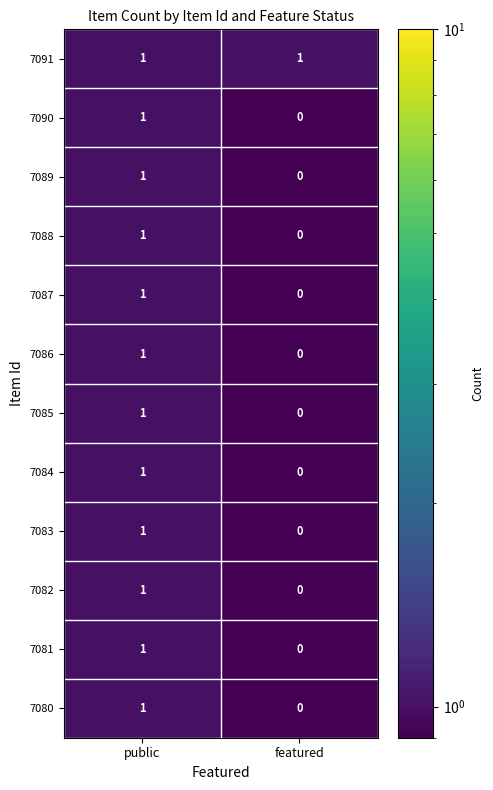

The value of 7088 at public is 1. True or false?

True